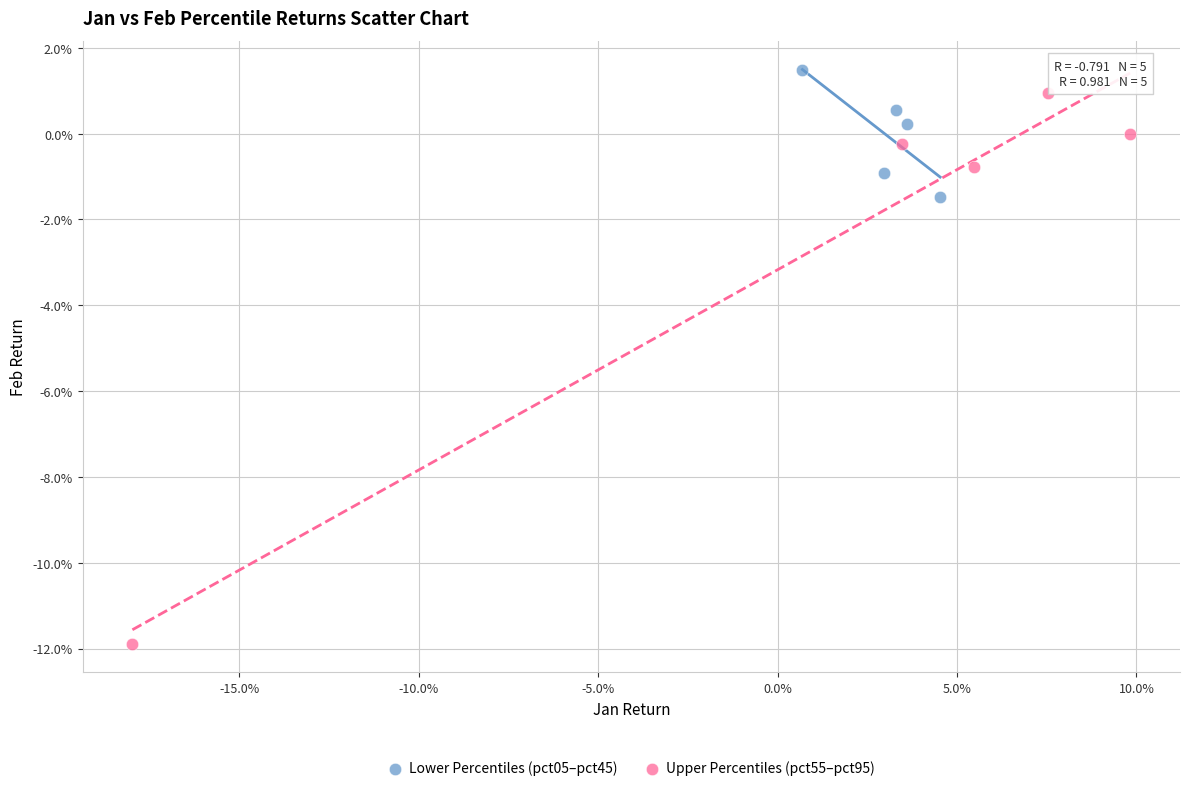

What are all the series names shown in the legend?

Lower Percentiles (pct05–pct45), Upper Percentiles (pct55–pct95)